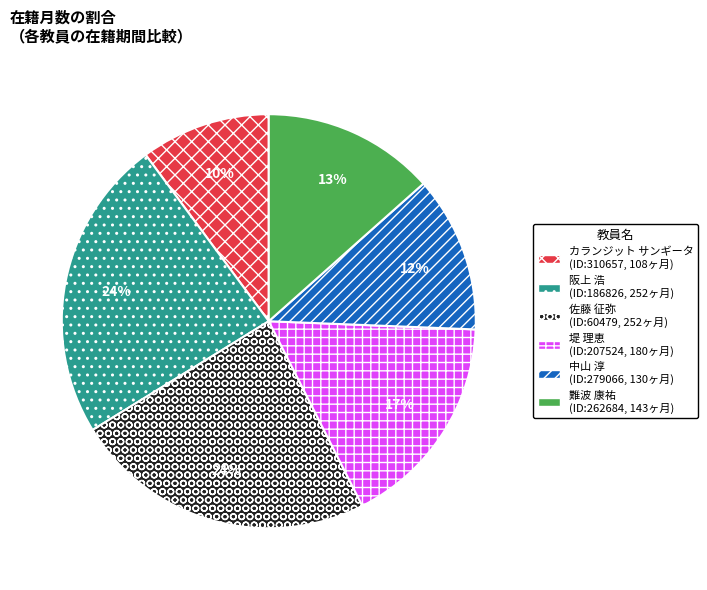

What is the ratio of the value at 阪上 浩 to the value at 堤 理恵?

1.4